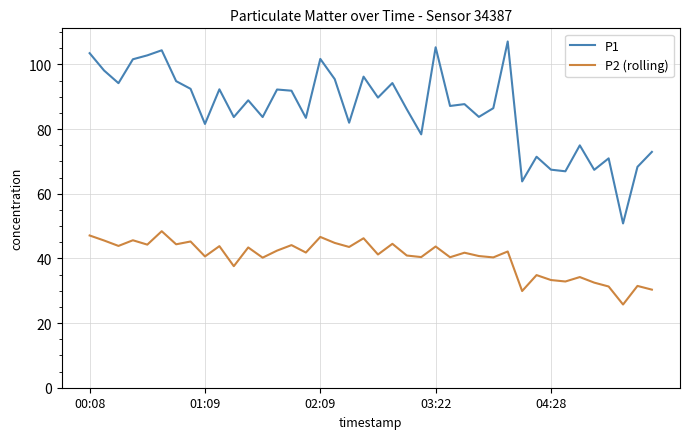

List the series in order of their peak value, lowest first.

P2 (rolling), P1